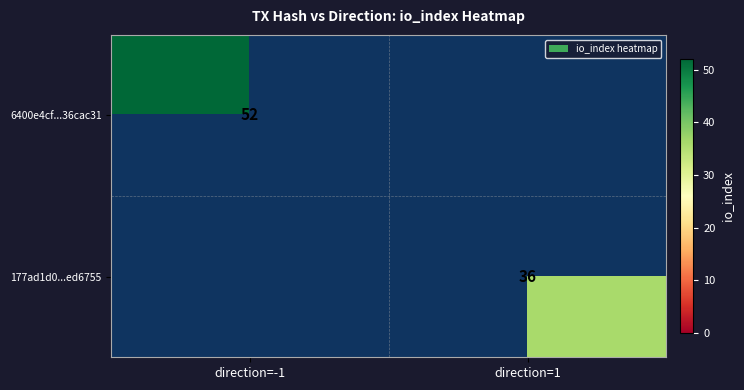

At how many categories does at least one series exceed 50?

1